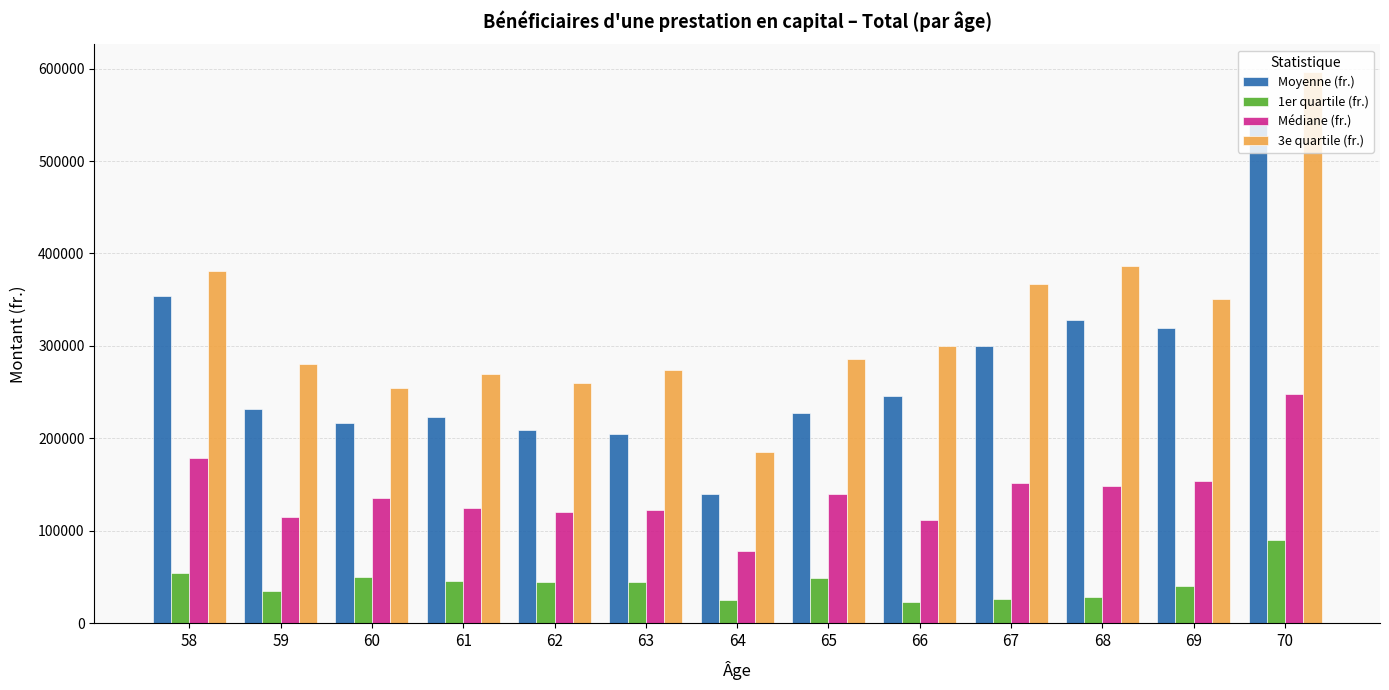

Read the 3e quartile (fr.) value at 70.

596416.0